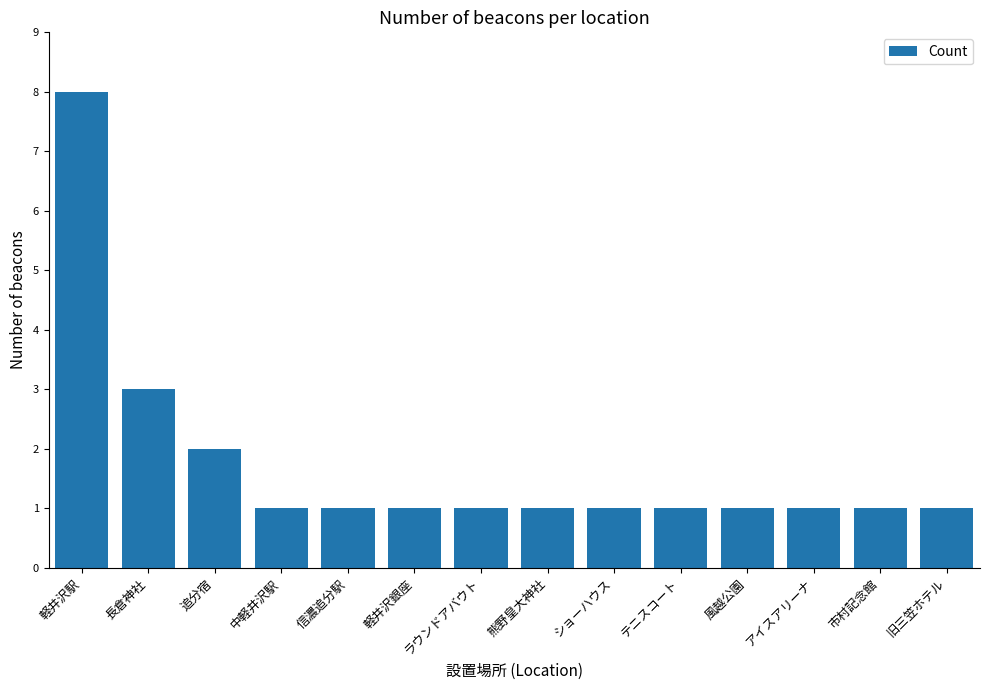

What is the maximum value shown in the chart?

8